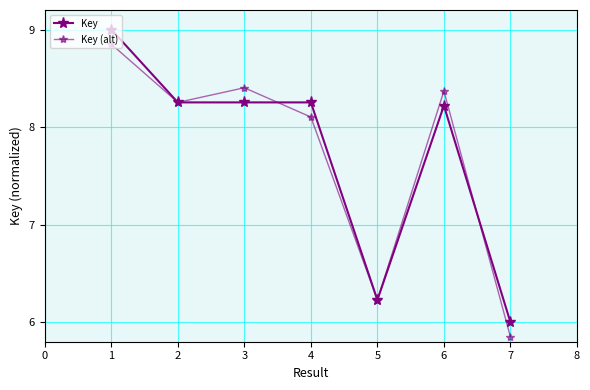

Which series has the widest spread of values?

Key